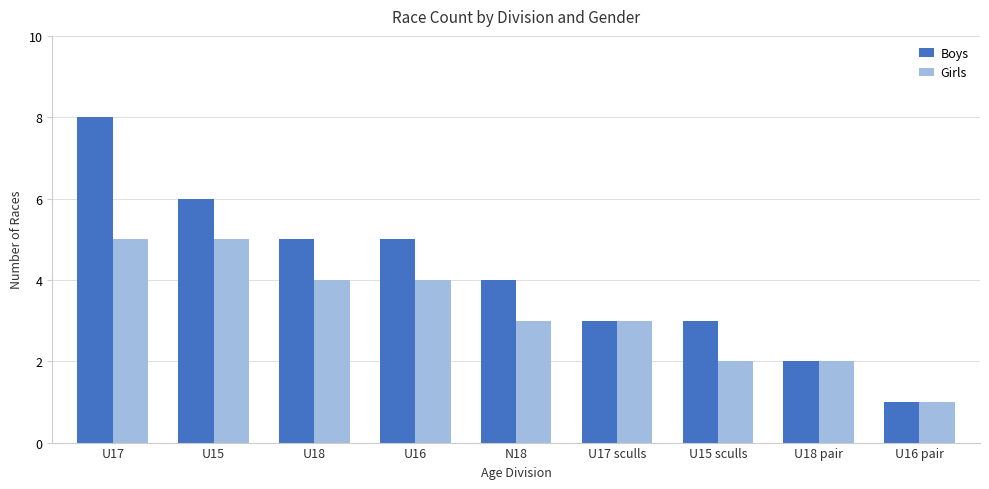

Reading left to right, transcribe all the data shown in this chart.

Boys: 8	6	5	5	4	3	3	2	1
Girls: 5	5	4	4	3	3	2	2	1